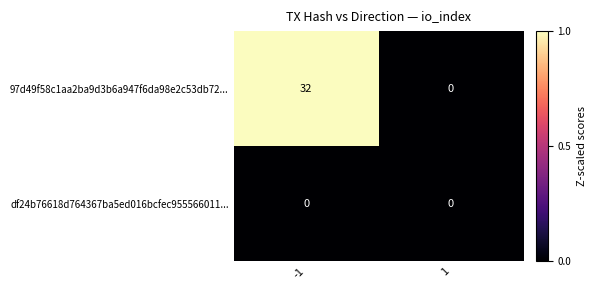

Reading left to right, extract all data points from this chart.

97d49f58c1aa2ba9d3b6a947f6da98e2c53db72...: -1=32	1=0
df24b76618d764367ba5ed016bcfec955566011...: -1=0	1=0